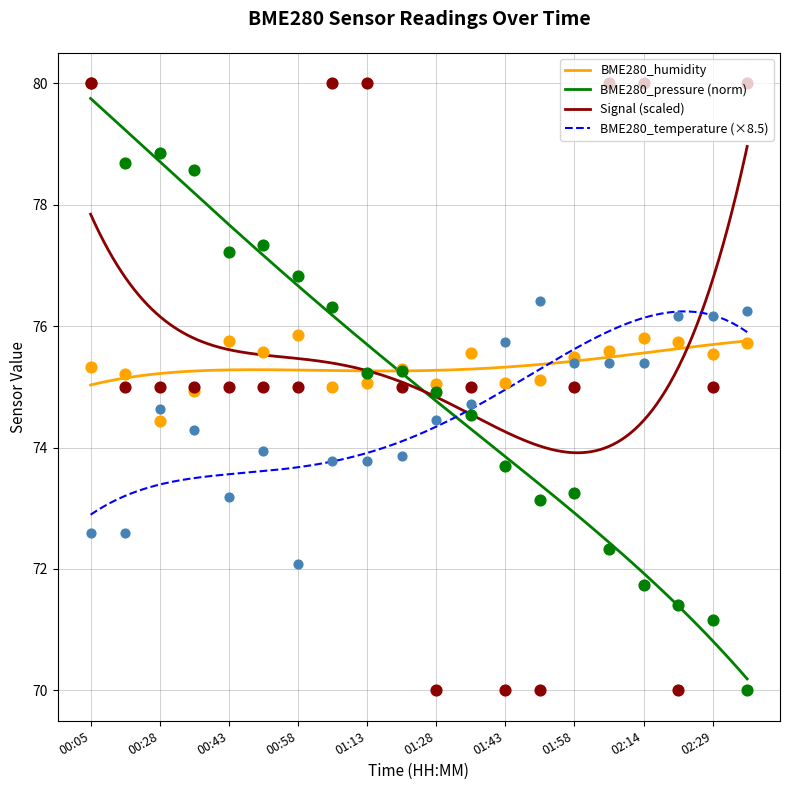

Which series has the largest total across all categories?

Signal